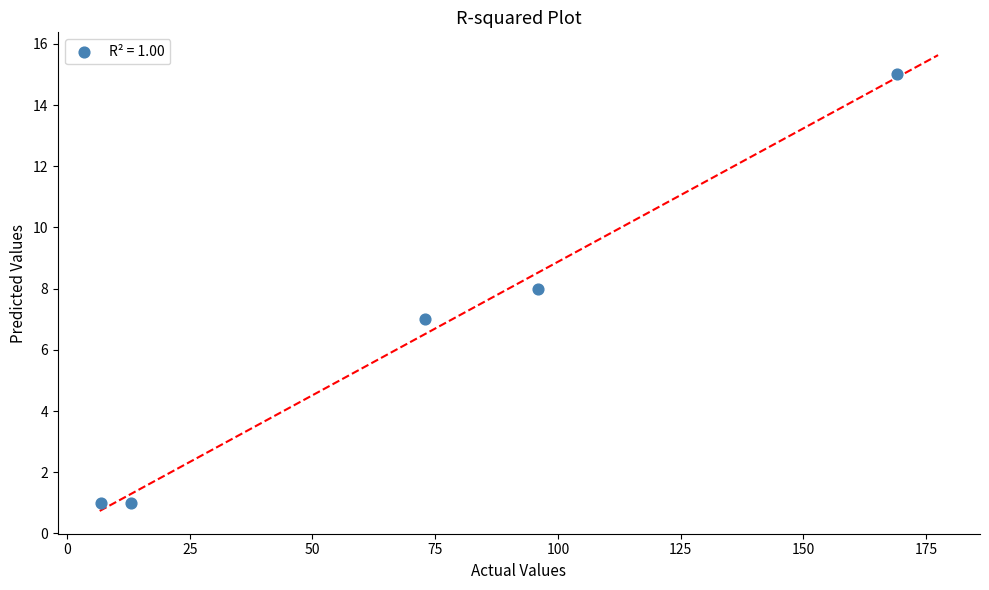

What is the range of Y values (max minus min)?

14